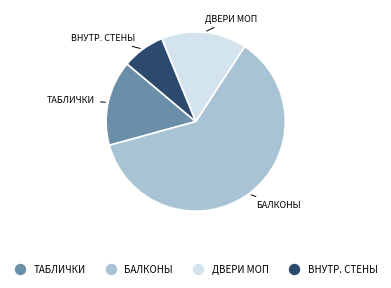

Is there any slice that represents more than half of the pie?

Yes